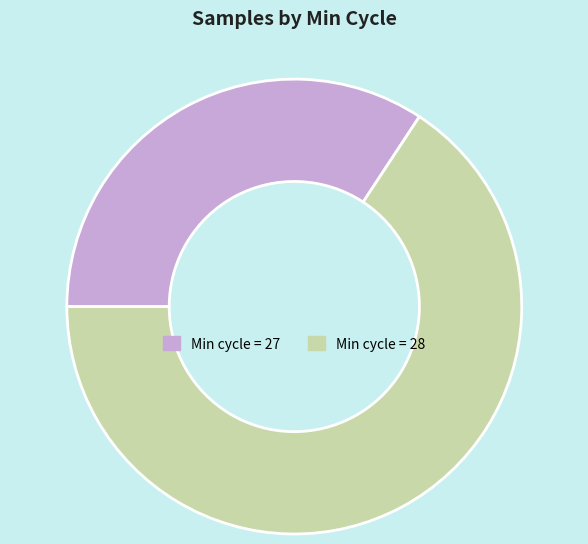

Do Min cycle = 27 and Min cycle = 28 together represent more than half of the pie?

Yes